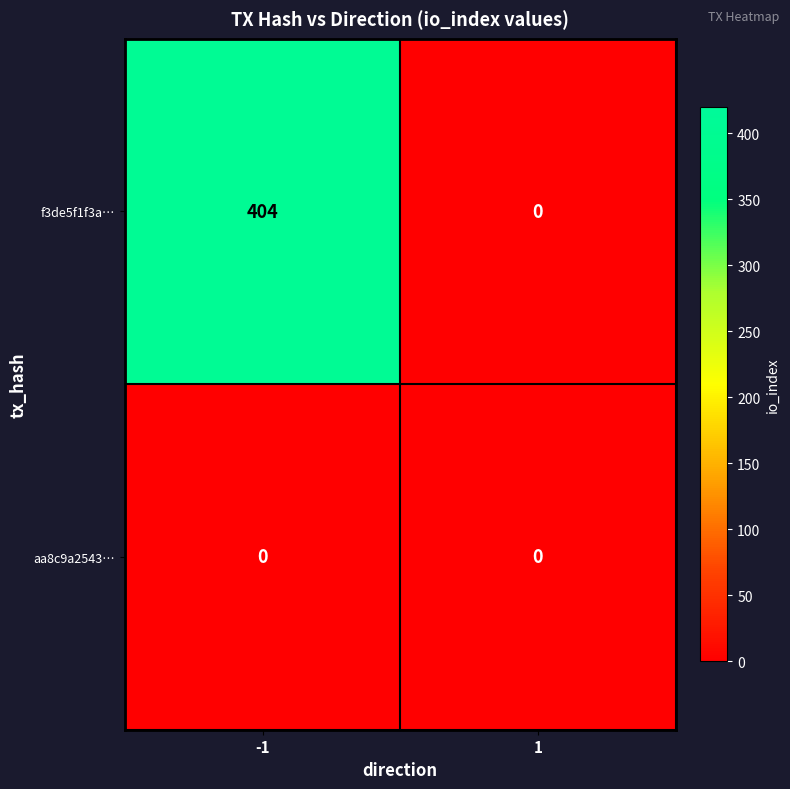

Reading left to right, list all the values displayed in this chart.

f3de5f1f3a…: 404	0
aa8c9a2543…: 0	0